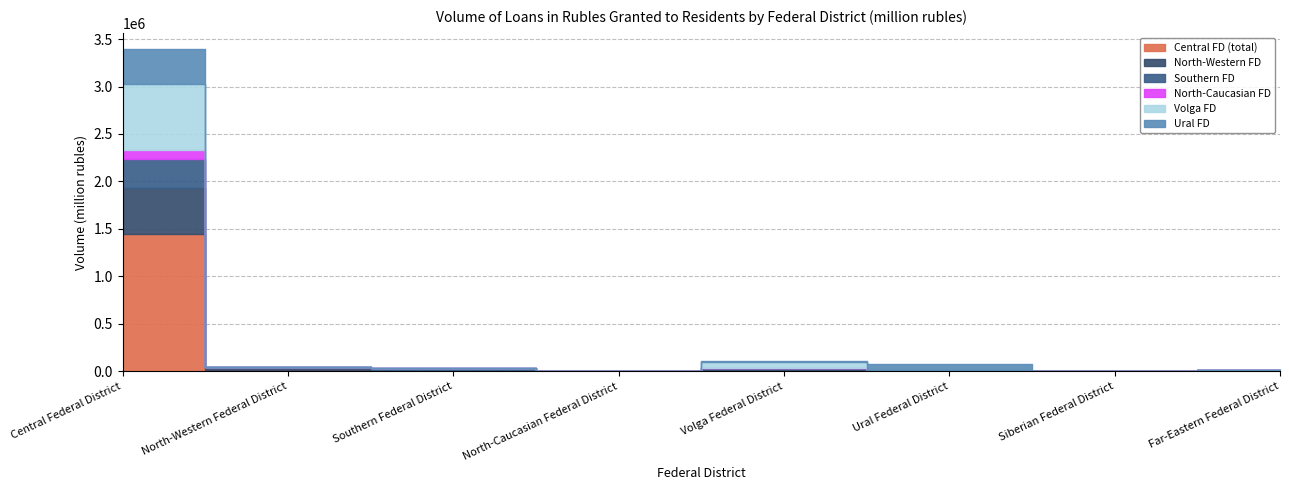

At Volga Federal District, list the series in order from smallest to largest.

North-Caucasian FD, Southern FD, Ural FD, North-Western FD, Central FD (total), Volga FD